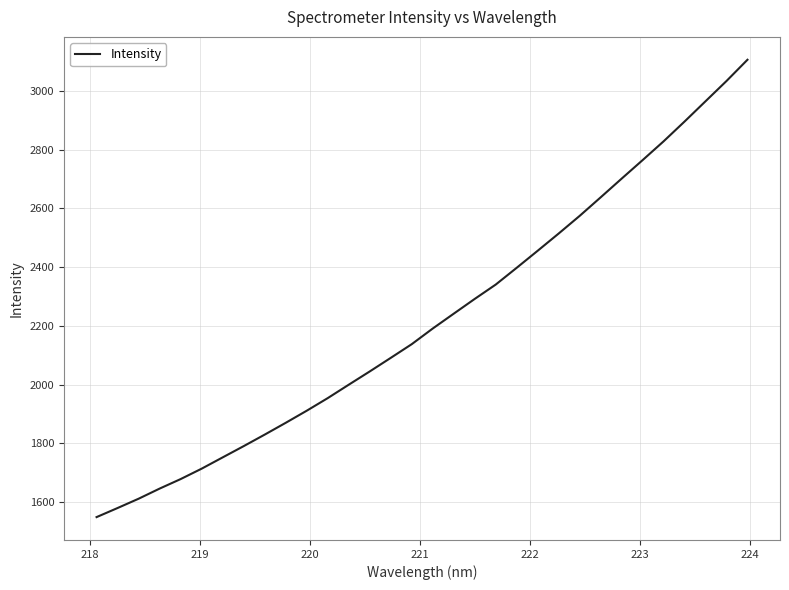

Does the chart have visible grid lines?

Yes